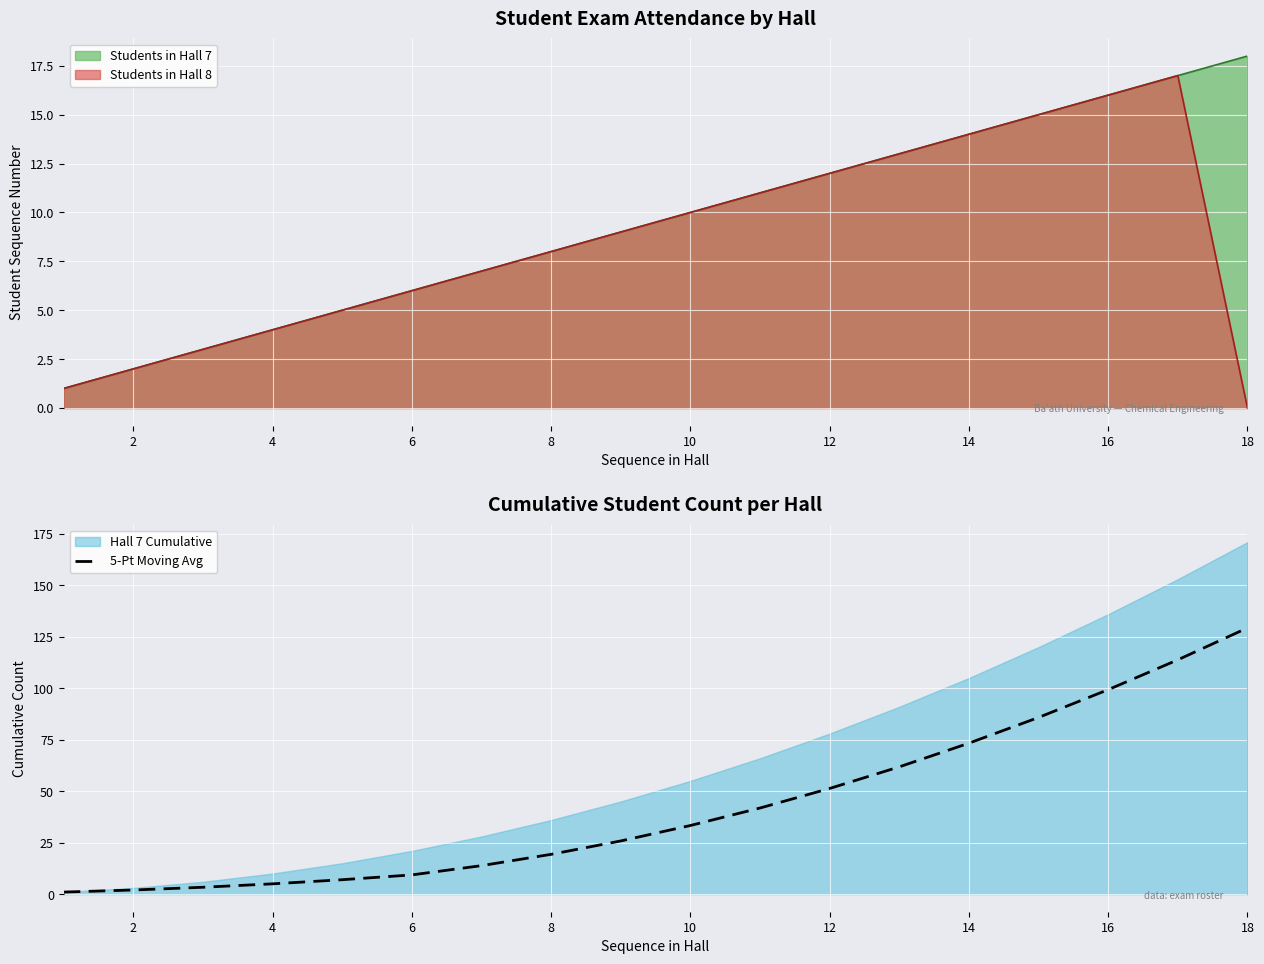

How many data points does each series have?

18